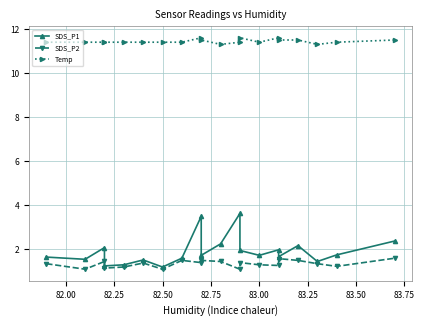

True or false: Temp has a value of 7.2 at 15.

False